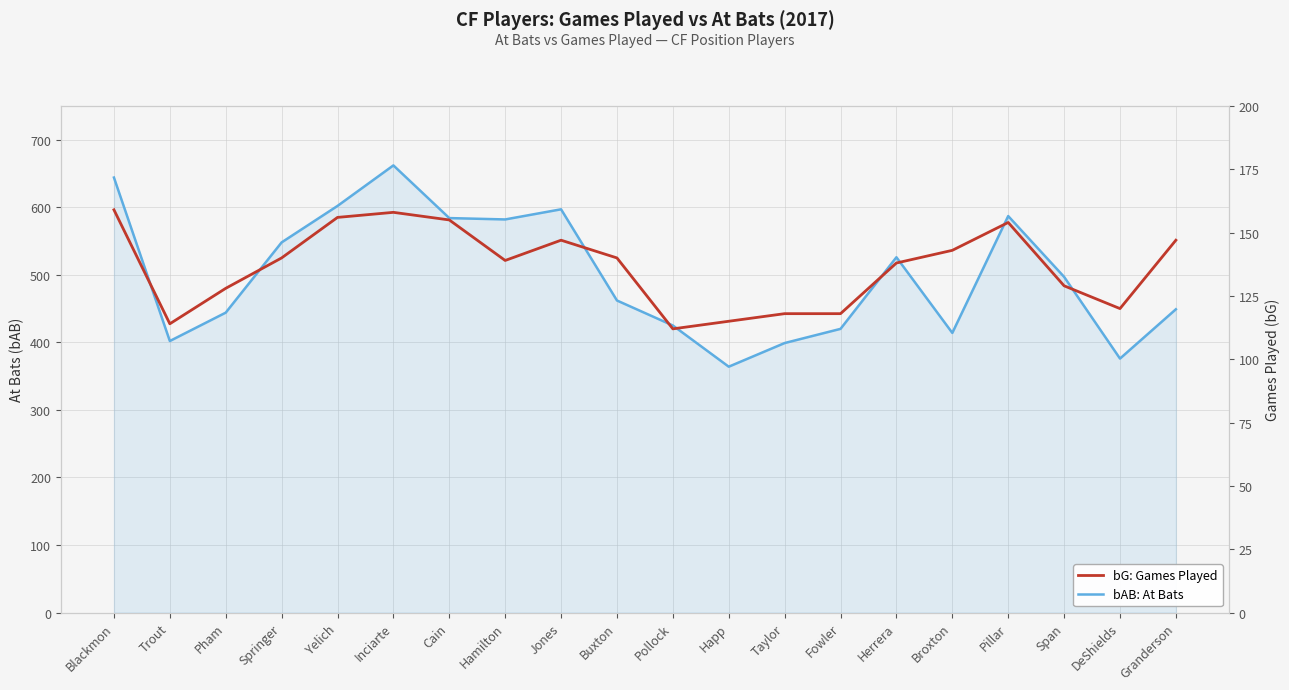

At which label is bAB: At Bats closest to 513?

Herrera